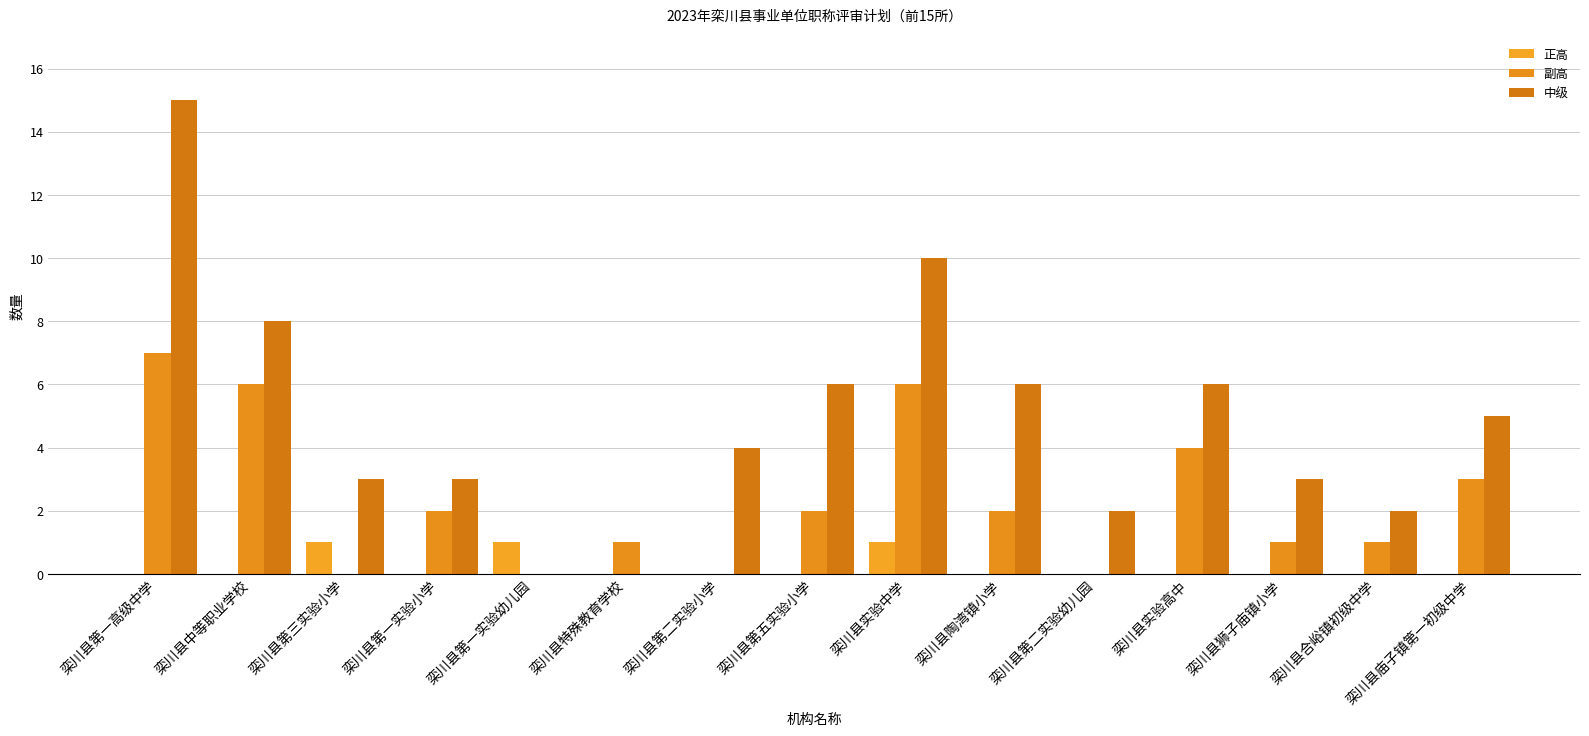

What is the sum of the 副高 values at 栾川县特殊教育学校 and 栾川县中等职业学校?

7